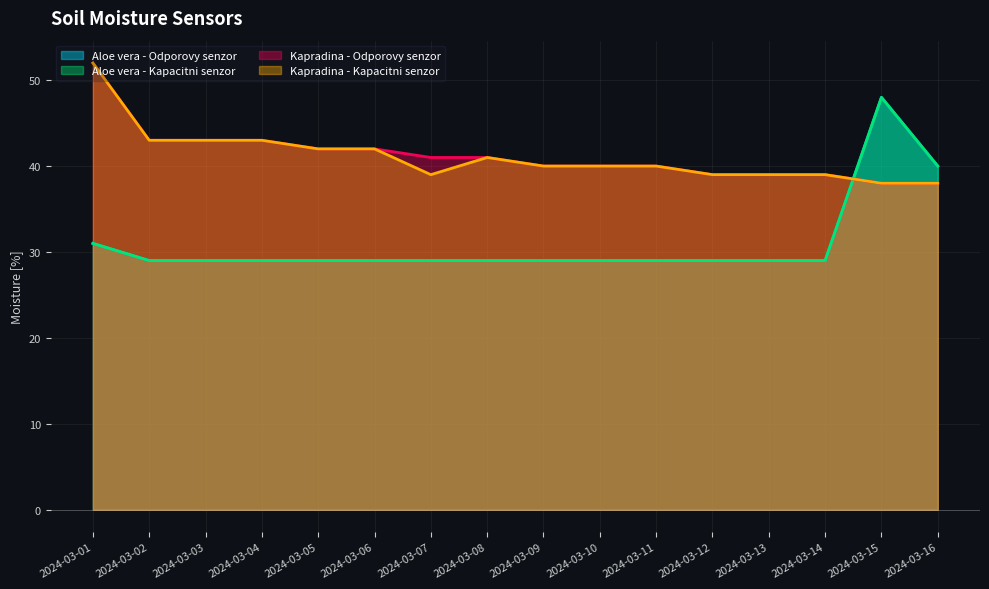

What is the minimum value for Aloe vera - Odporovy senzor?

29